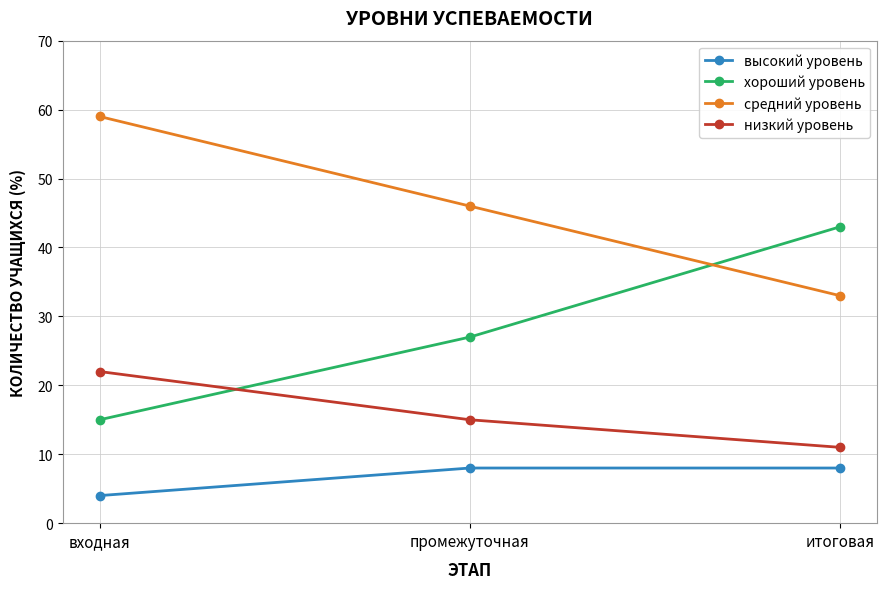

What is the value of the средний уровень point at the 3rd from the left?

33